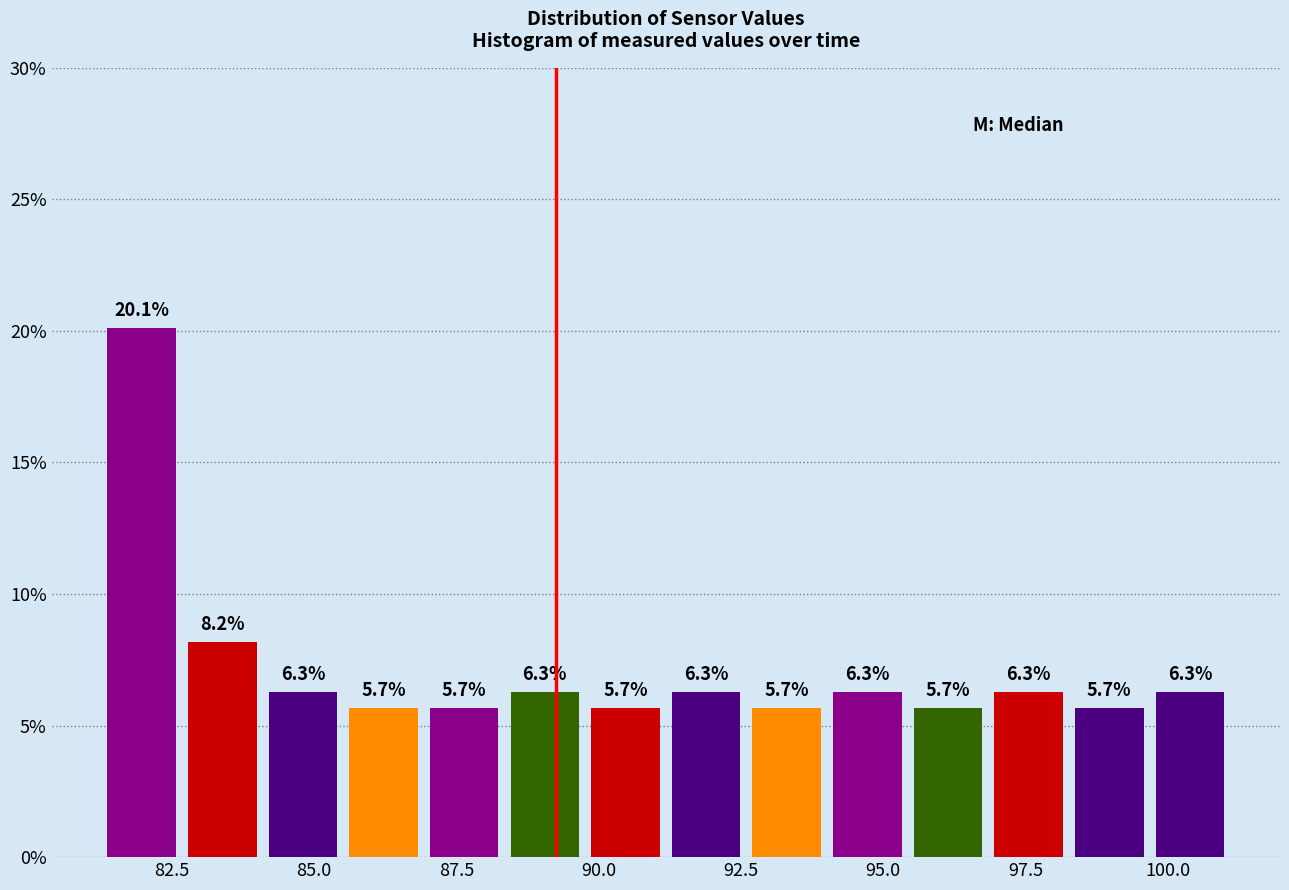

Read against the x-axis, roughly where is the centre of the tallest bar?

82.0